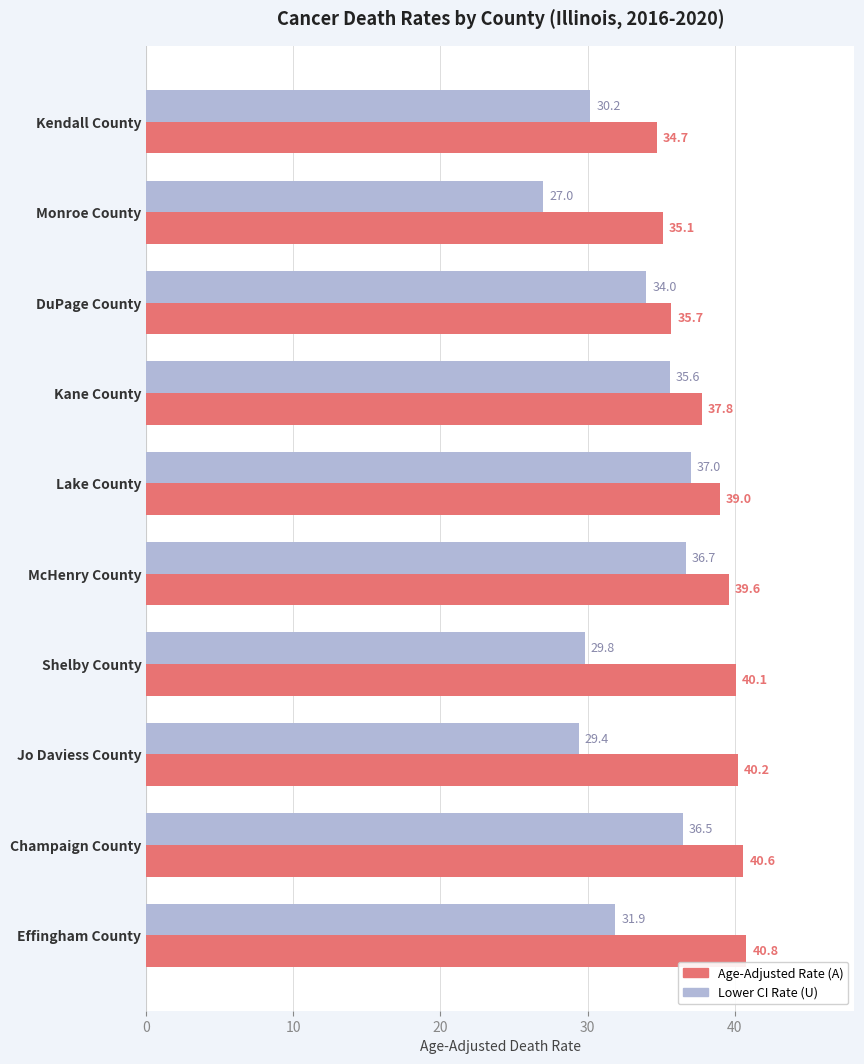

Which category has the highest value across all series?

Effingham County